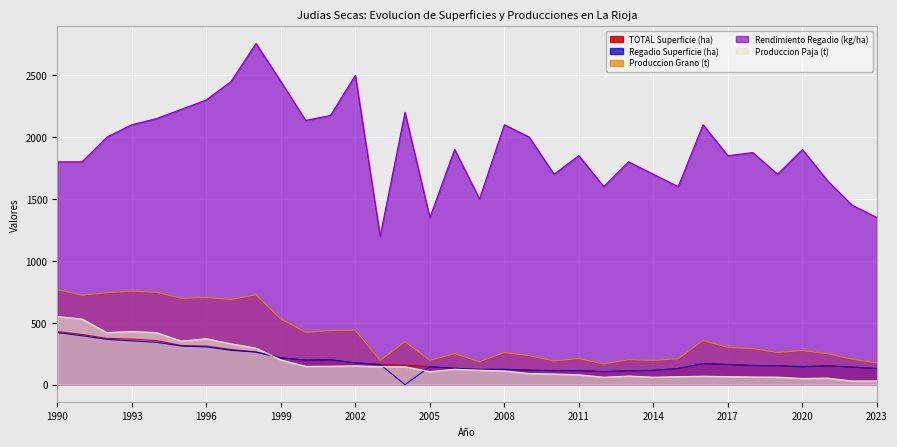

At which label does Produccion Grano (t) first exceed 291?

1990